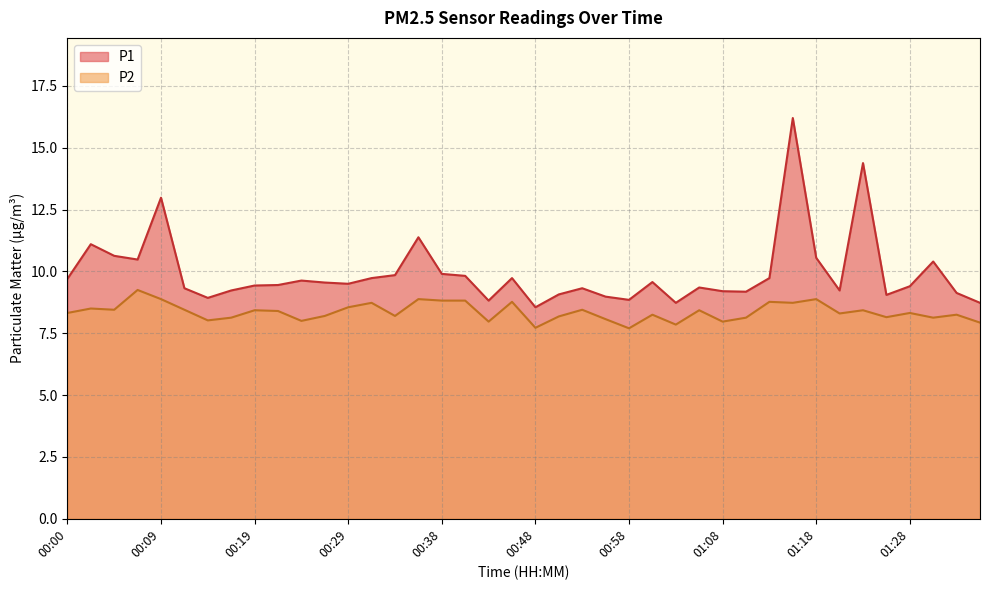

What is the average value of the P1 series?

9.9